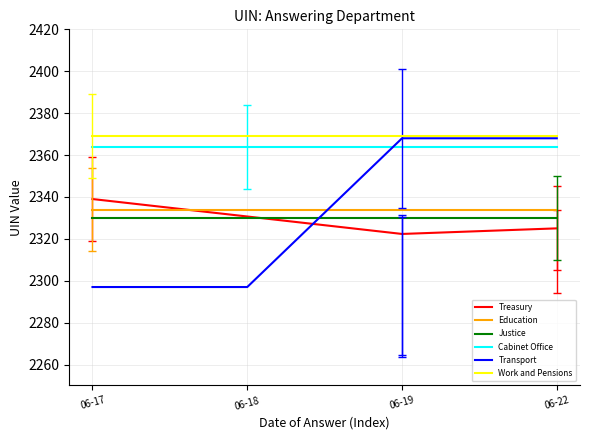

What value does the Work and Pensions series have at 06-17?

2369.0